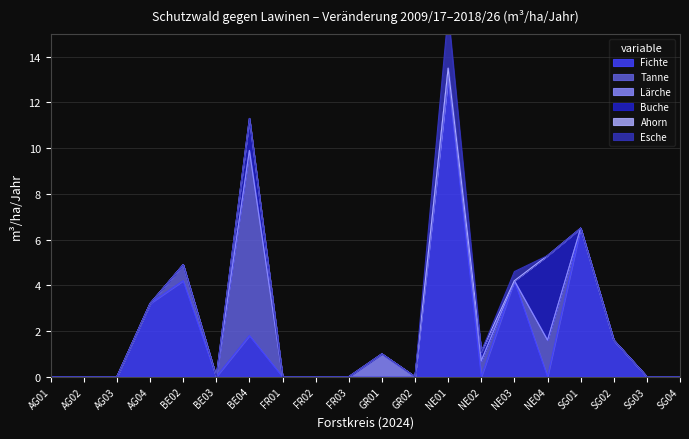

What is the label of the 12th point from the right?

FR02